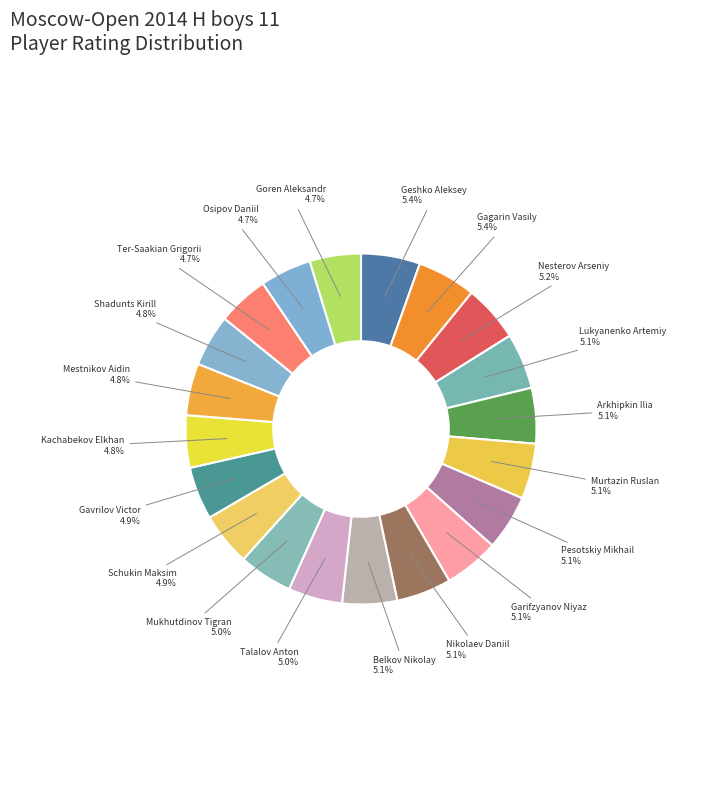

Between Osipov Daniil and Gagarin Vasily, which is larger?

Gagarin Vasily